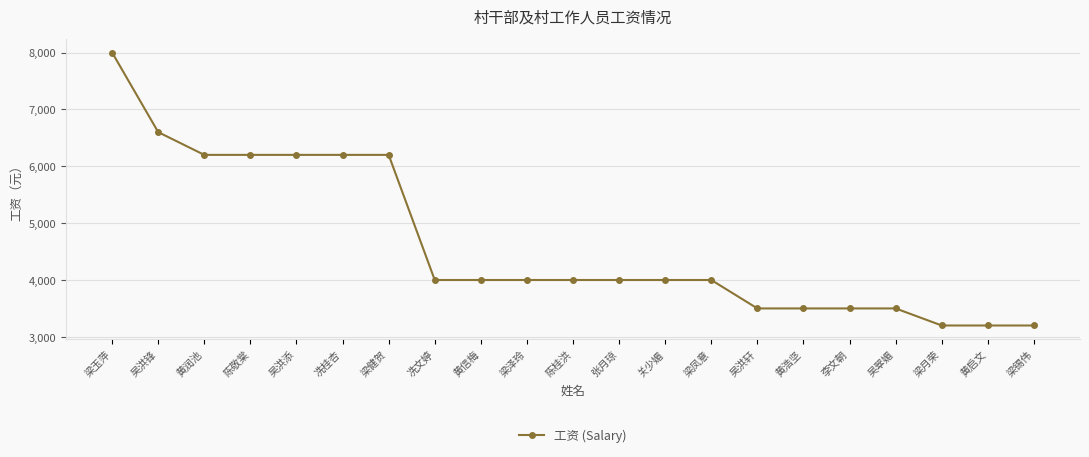

Does the chart have visible grid lines?

Yes